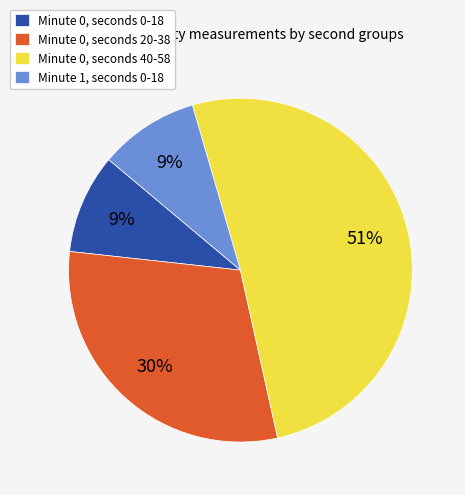

To the nearest percent, what percentage of the pie is Minute 1, seconds 0-18?

9%